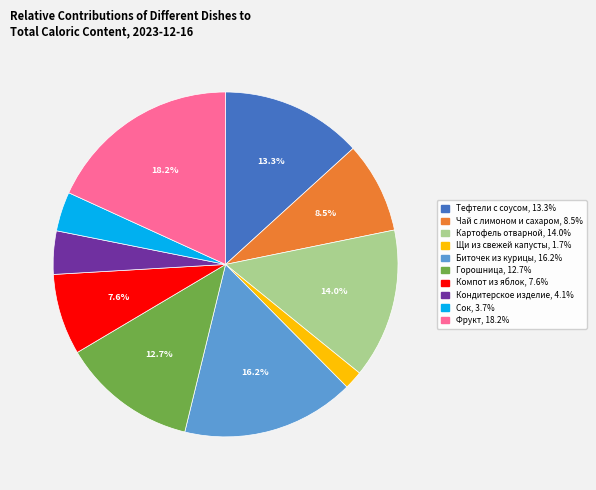

Which category has the biggest portion of the pie?

Фрукт